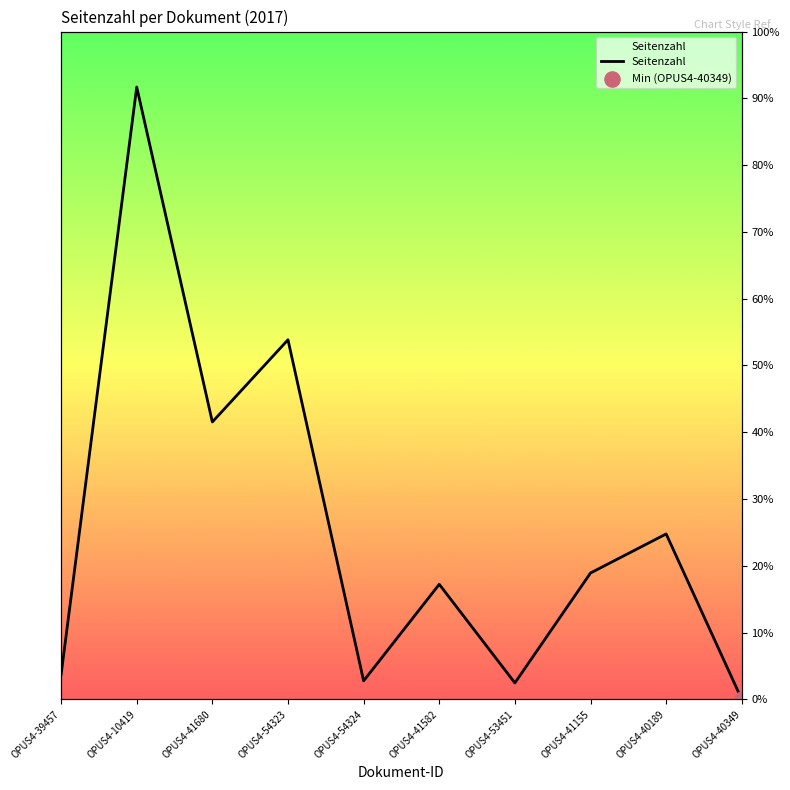

Which has a higher value, OPUS4-10419 or OPUS4-54324?

OPUS4-10419